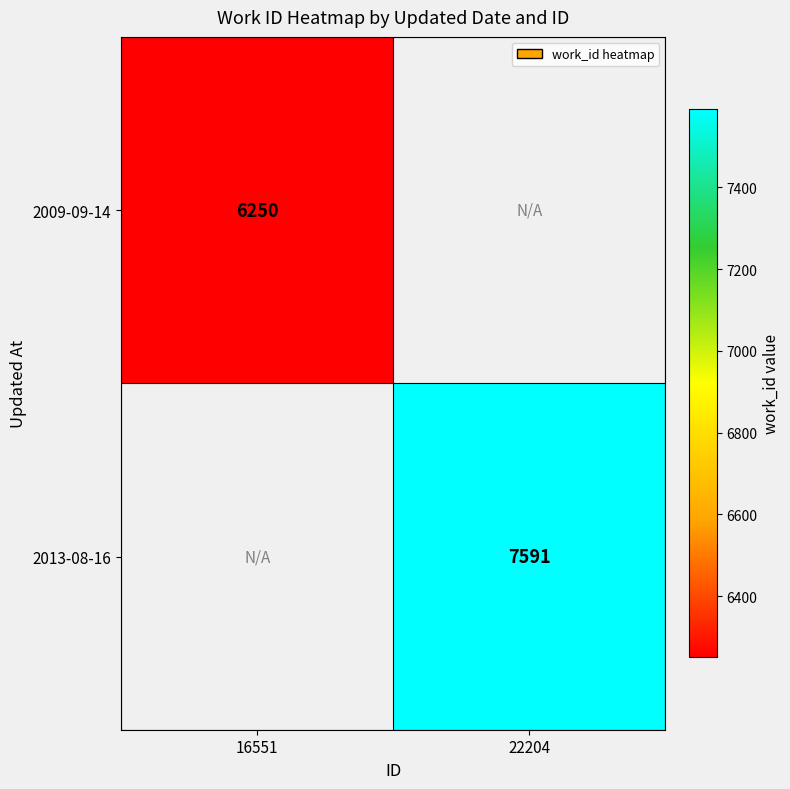

Is it true that 2013-08-16 equals 7591 at 22204?

True